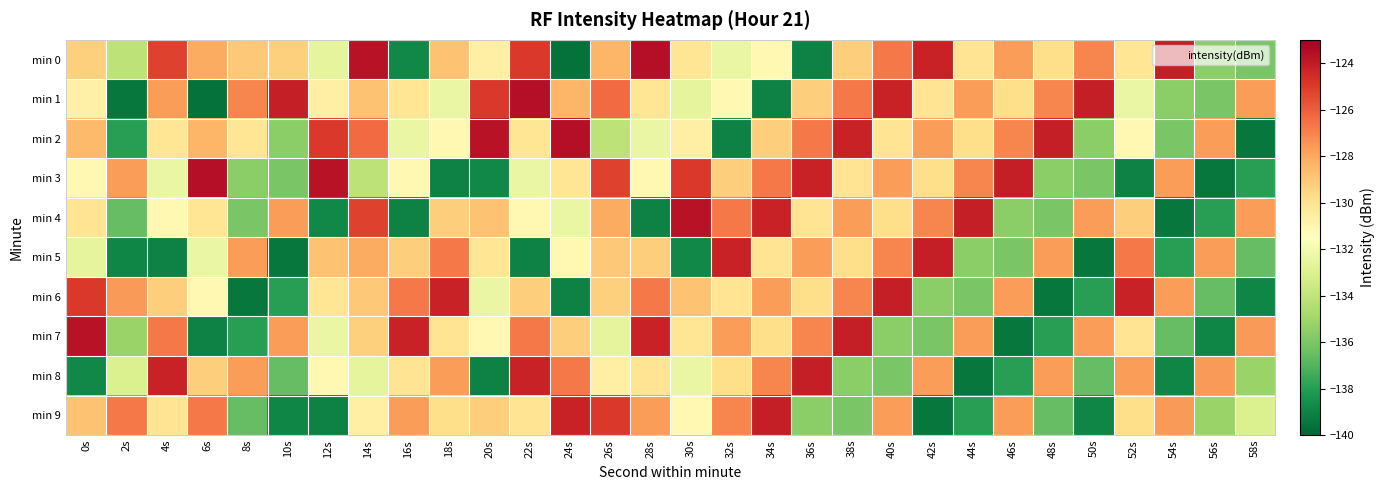

At 34s, list the series in order from smallest to largest.

min 1, min 0, min 5, min 7, min 2, min 6, min 8, min 3, min 4, min 9